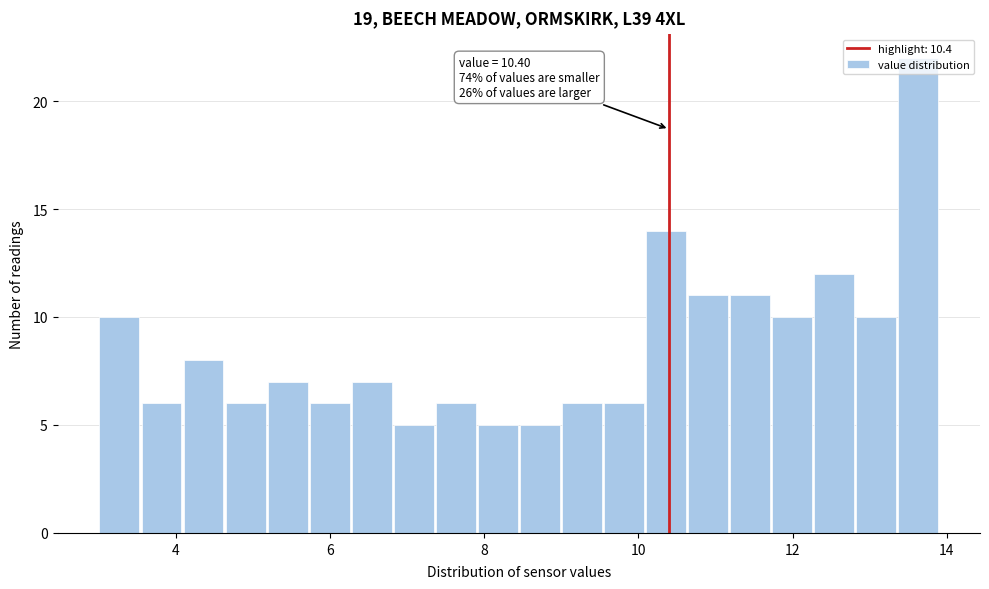

Read against the x-axis, roughly where is the centre of the tallest bar?

13.6